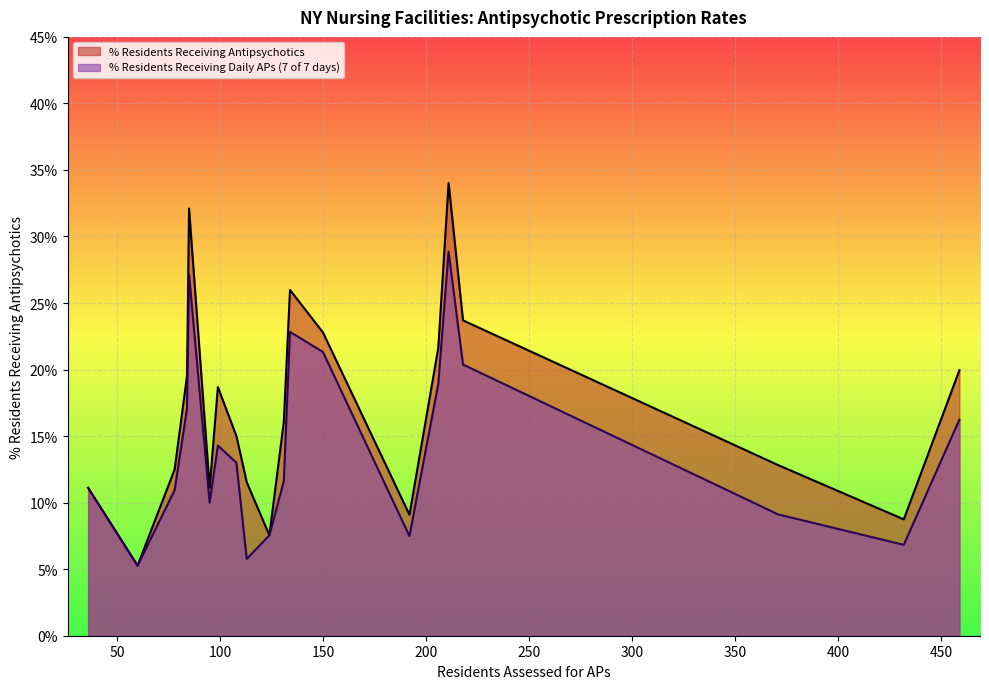

List the labels in order of % Residents Receiving Daily APs value, largest first.

APEX REHAB, AUBURN REHAB, ALICE HYDE, ABSOLUT ENDICOTT, ABSOLUT AURORA, AFFINITY SKILLED, ABSOLUT WESTFIELD, A HOLLY PATTERSON, ACADIA CENTER, ABSOLUT THREE RIVERS, ACHIEVE REHAB, ABSOLUT ALLEGANY, ALPINE REHAB, AURELIA OSBORN FOX, ATRIUM CENTER, AARON MANOR, ANDRUS ON HUDSON, AMSTERDAM NURSING, ADIRA RIVERSIDE, ABSOLUT GASPORT